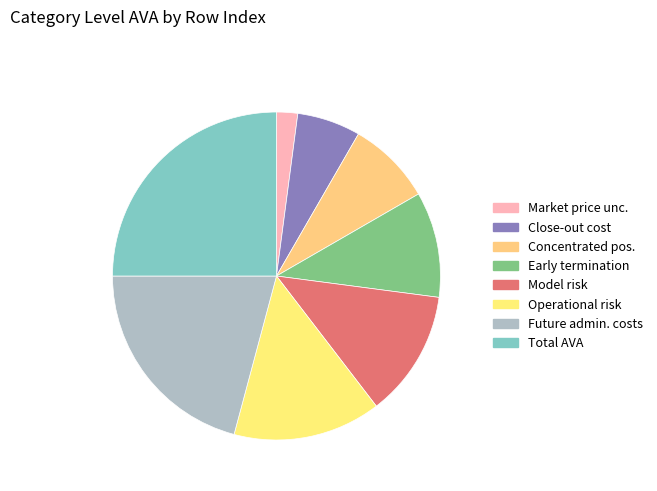

Which category has the smallest portion of the pie?

Market price unc.